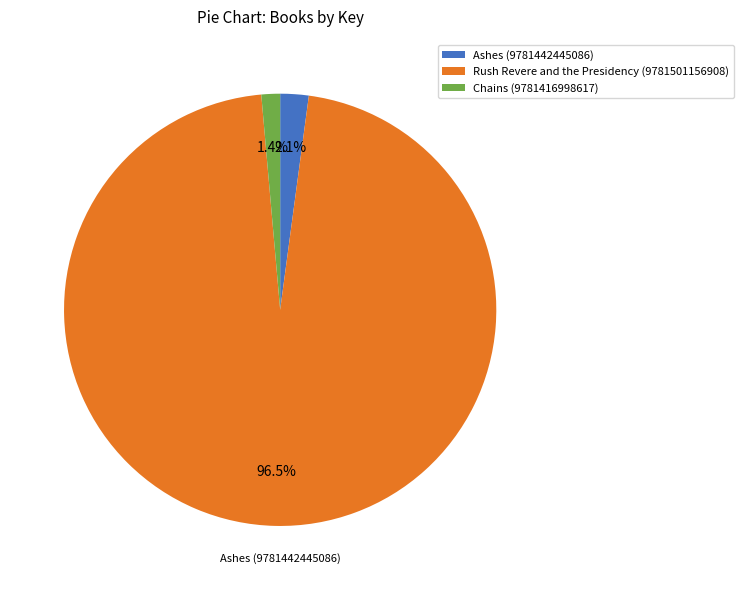

To the nearest percent, what is the difference between the largest and smallest slice percentages?

95%